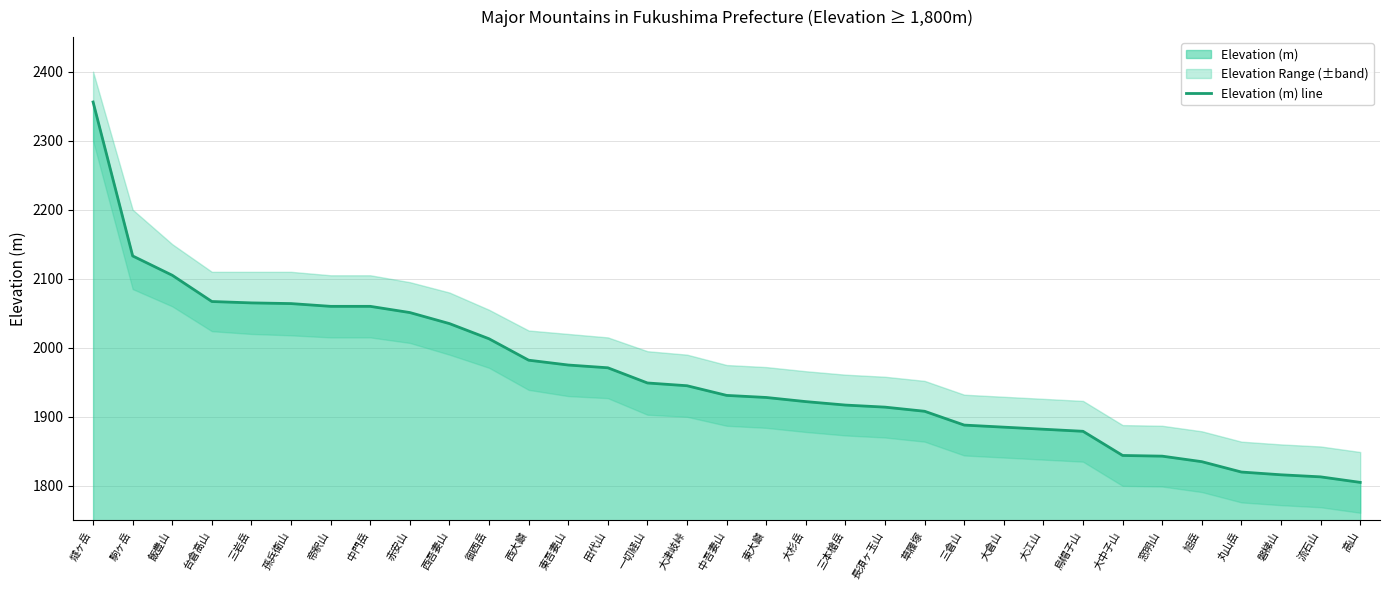

Between 東吾妻山 and 高山, which is larger?

東吾妻山